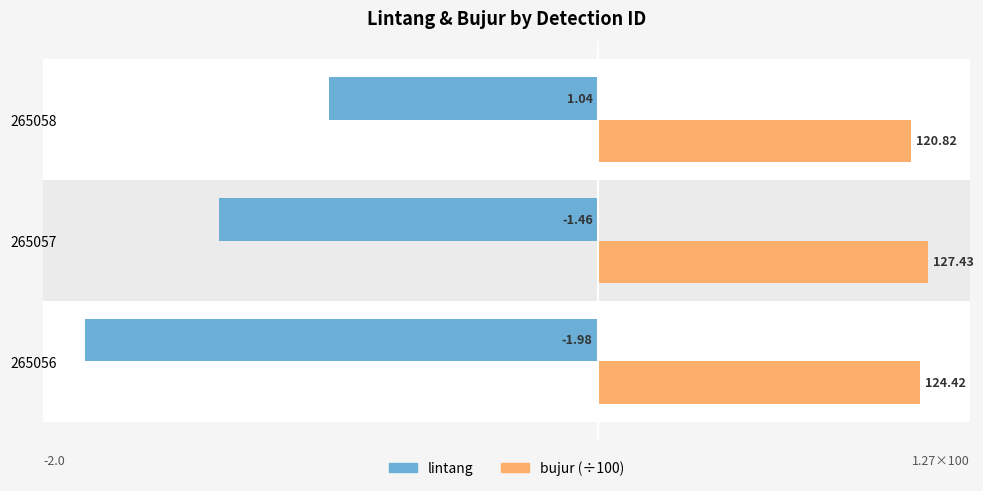

What are all the series names shown in the legend?

lintang, bujur (÷100)